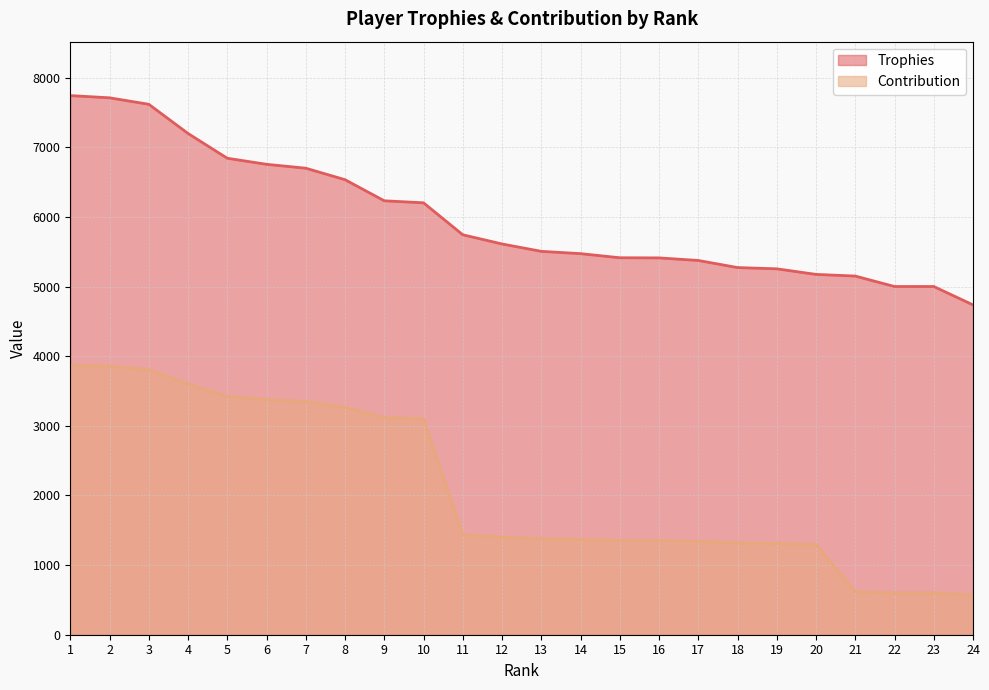

What are all the series names shown in the legend?

Trophies, Contribution